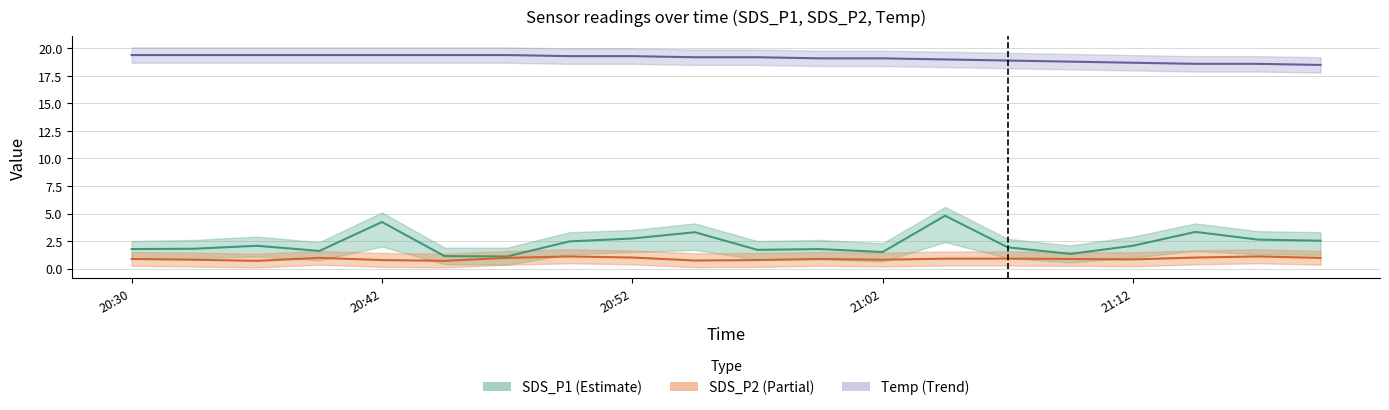

What is the value of the Temp point at the 12th from the left?

19.1